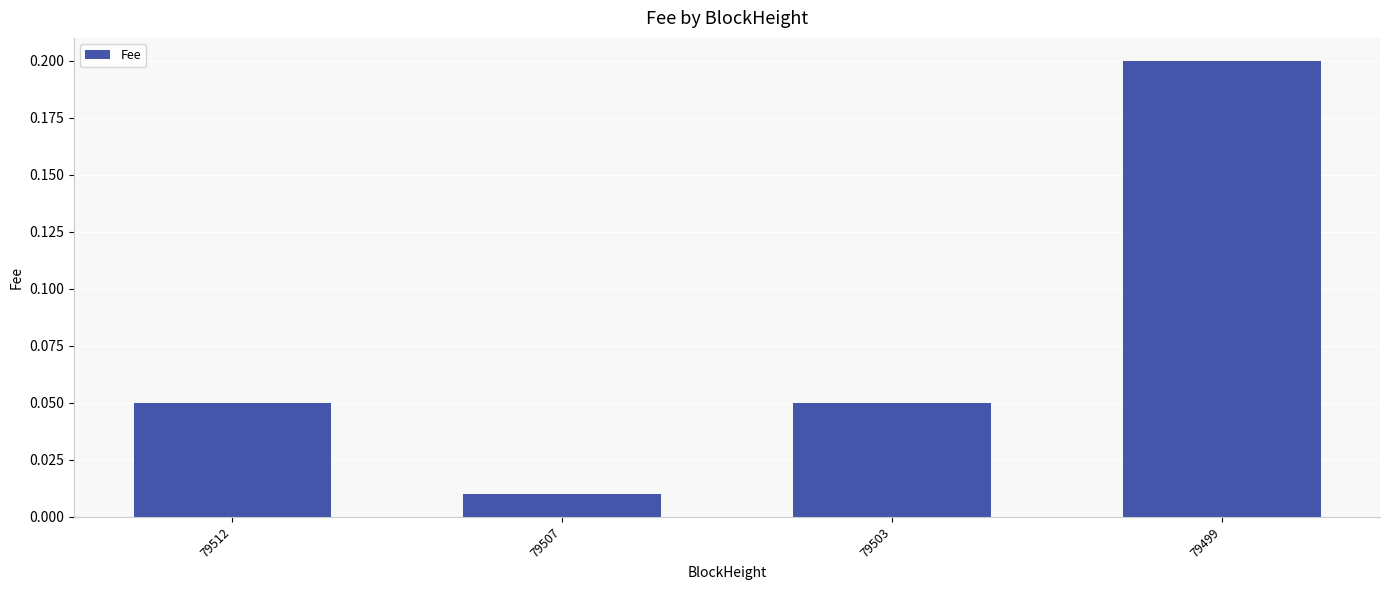

At which label is the value closest to 0?

79507